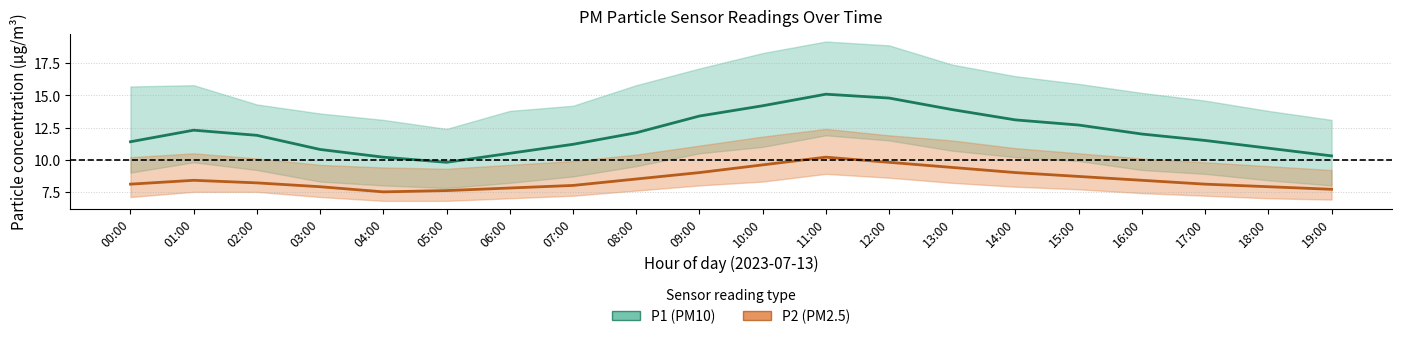

Reading right to left, extract all data points from this chart.

P1 (PM10): 10.3	10.9	11.5	12.0	12.7	13.1	13.9	14.8	15.1	14.2	13.4	12.1	11.2	10.5	9.8	10.2	10.8	11.9	12.3	11.4
P2 (PM2.5): 7.7	7.9	8.1	8.4	8.7	9.0	9.4	9.8	10.2	9.6	9.0	8.5	8.0	7.8	7.6	7.5	7.9	8.2	8.4	8.1